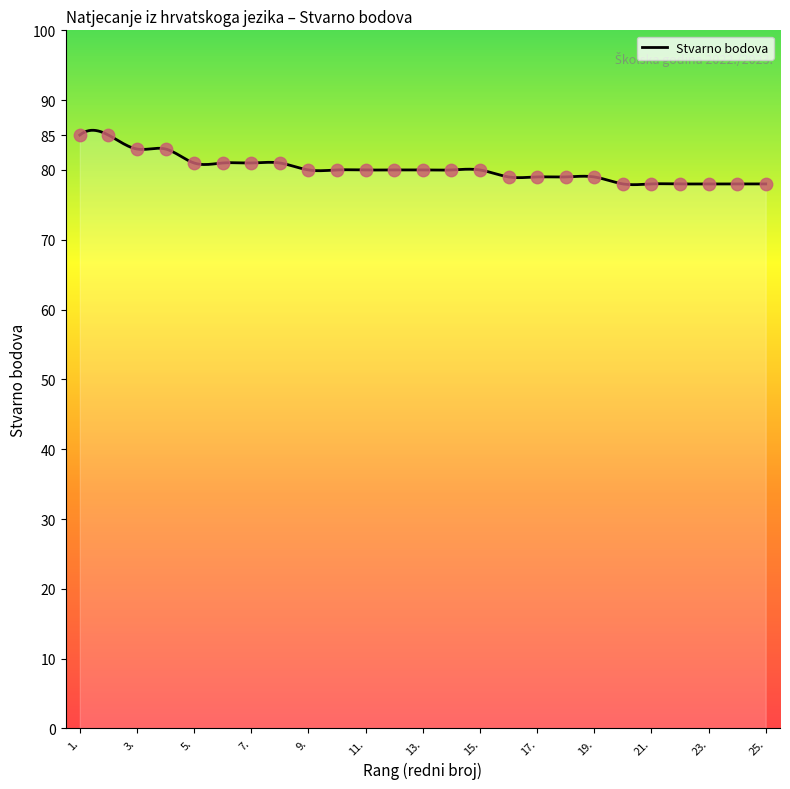

Which has a higher value, 4. or 5.?

4.